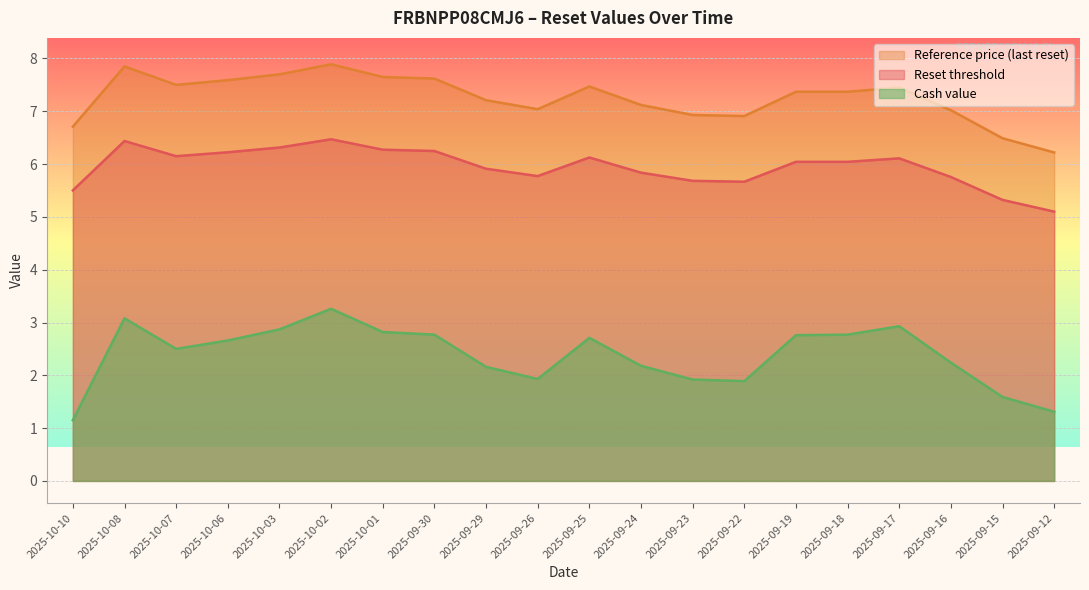

True or false: Reset threshold and Cash value cross at least once.

False